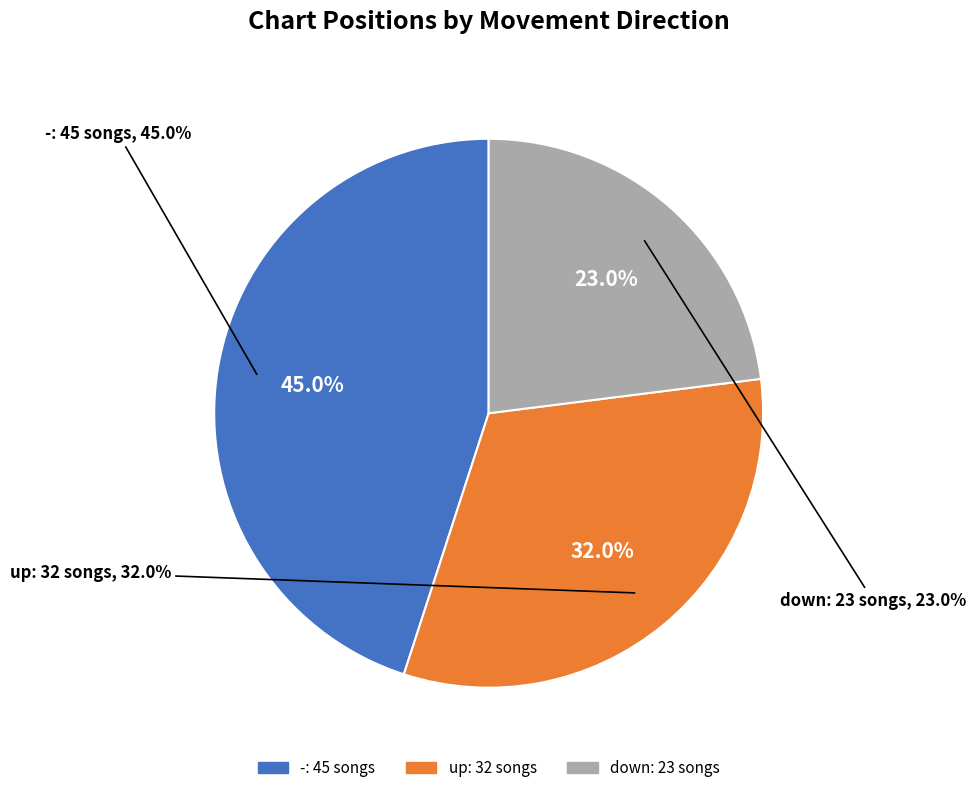

Which category has the smallest portion of the pie?

down